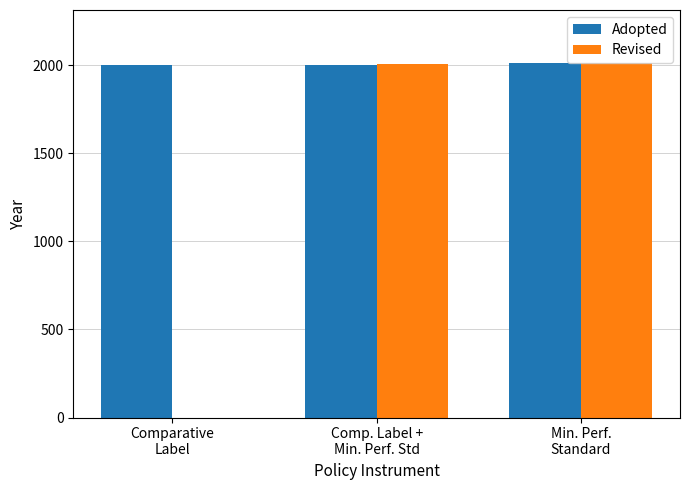

Which series has the largest total across all categories?

Adopted